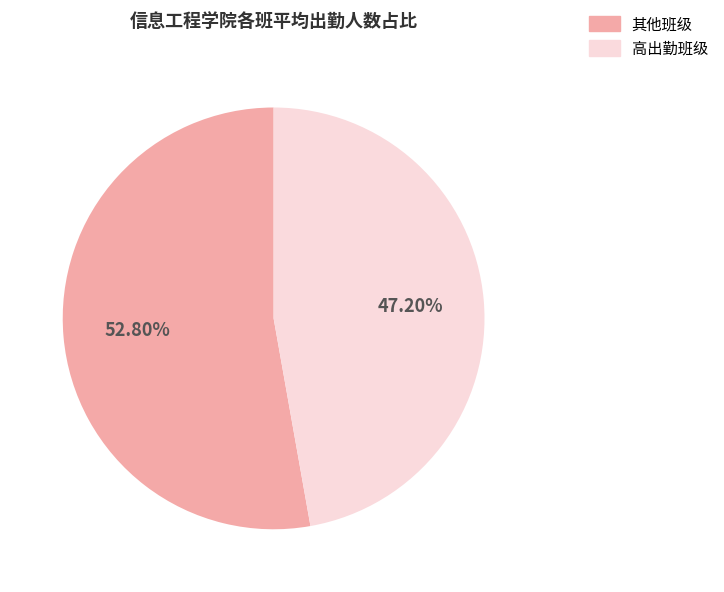

Does any single category account for the majority?

Yes